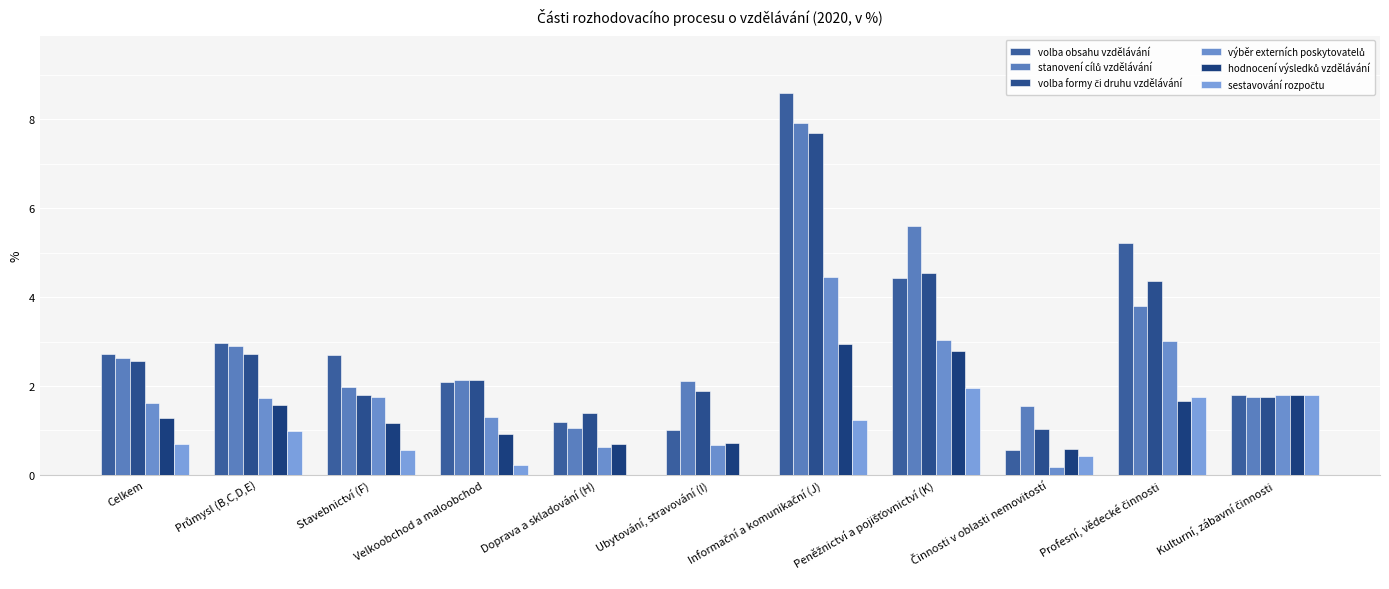

How many categories are shown in the chart?

11